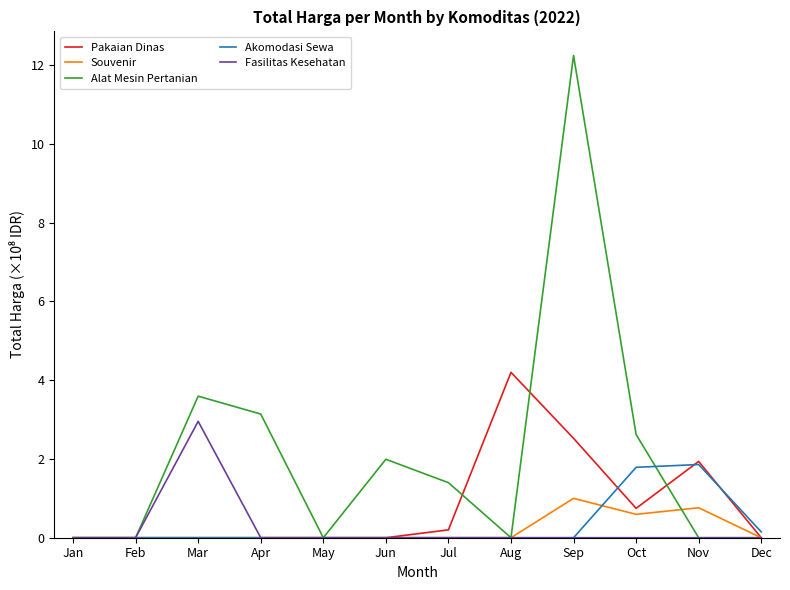

What is the sum of all Fasilitas Kesehatan values?

3.0